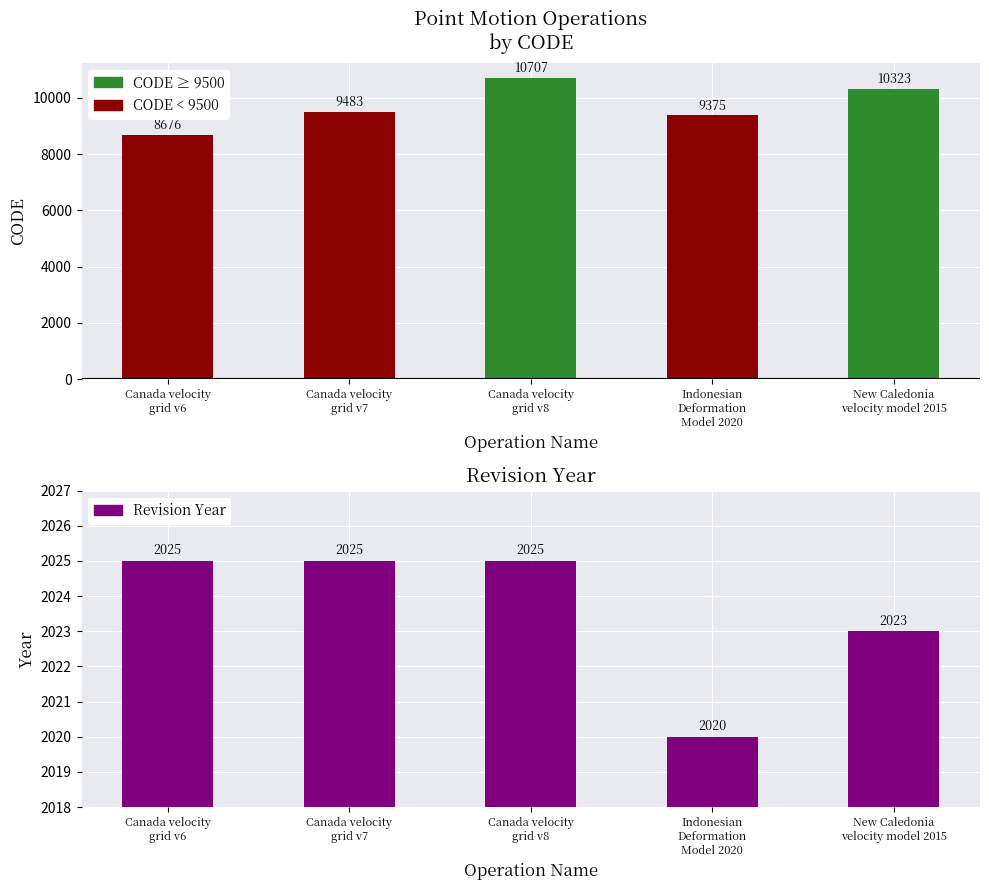

List the series in order of their peak value, highest first.

CODE, Revision Year